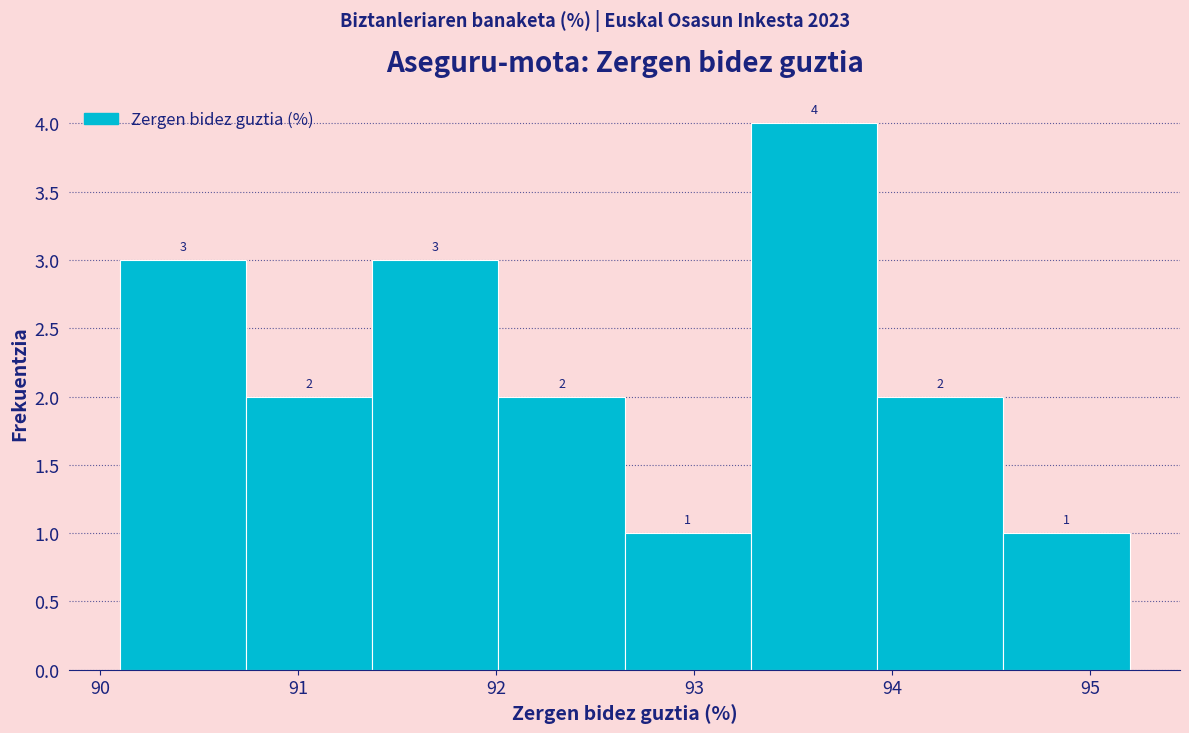

What is the height of the bar covering 93.3 to 93.9 on the x-axis? The bar edges are not printed on the chart, so give them approximately, as read against the axis.

4